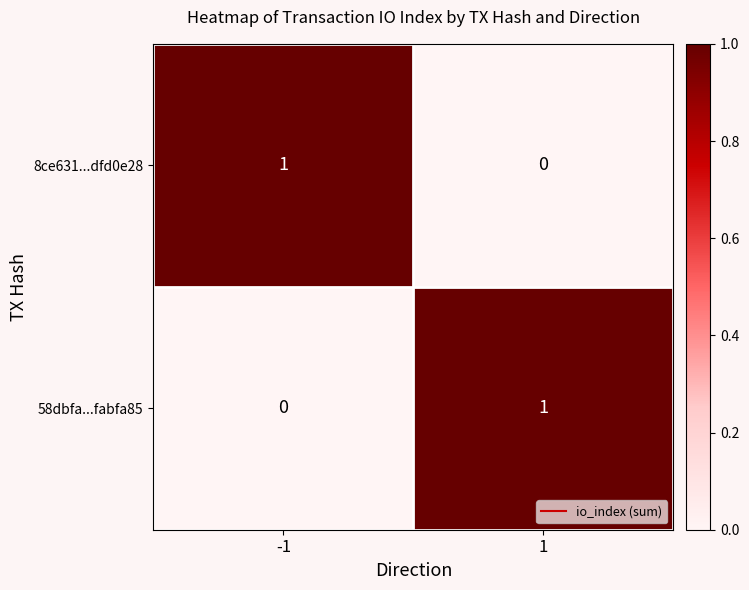

True or false: 8ce631...dfd0e28 has a value of 0 at -1.

False